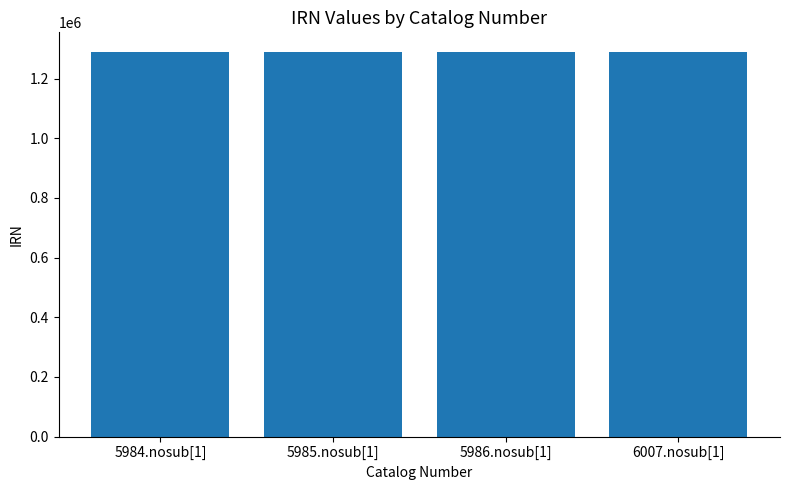

What is the value of the 4th bar from the left?

1289641